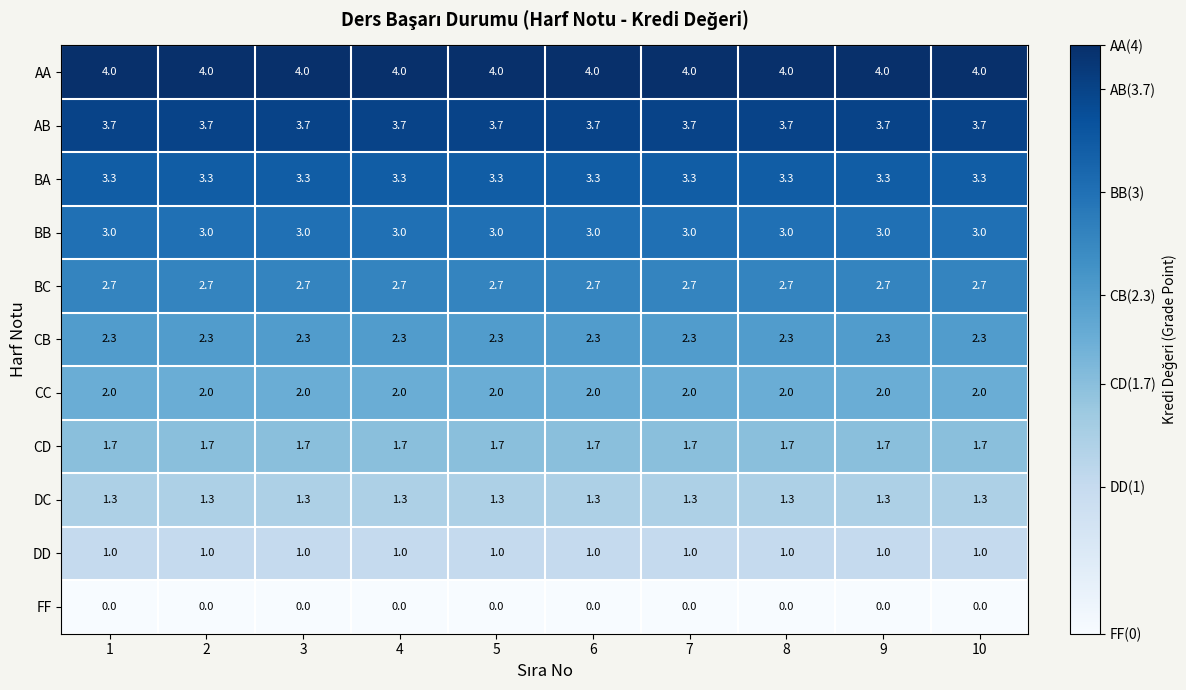

The CB series shows 0.6 at 2. True or false?

False